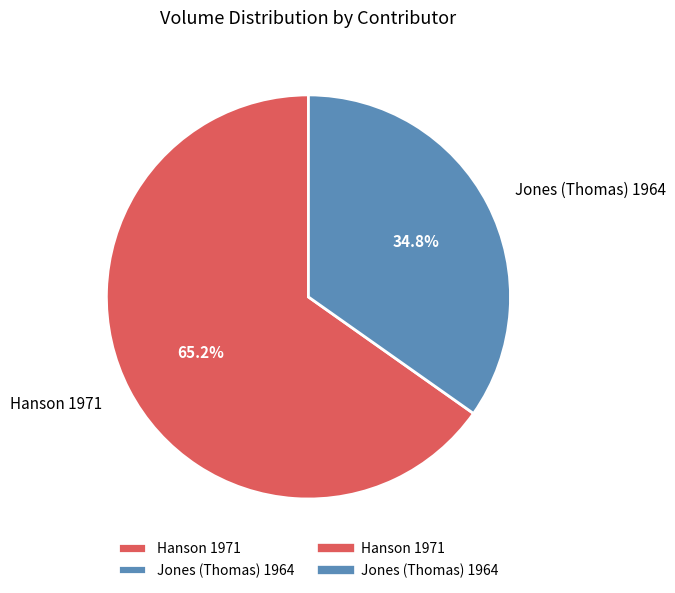

What portion of the pie excludes Hanson 1971?

34.8%